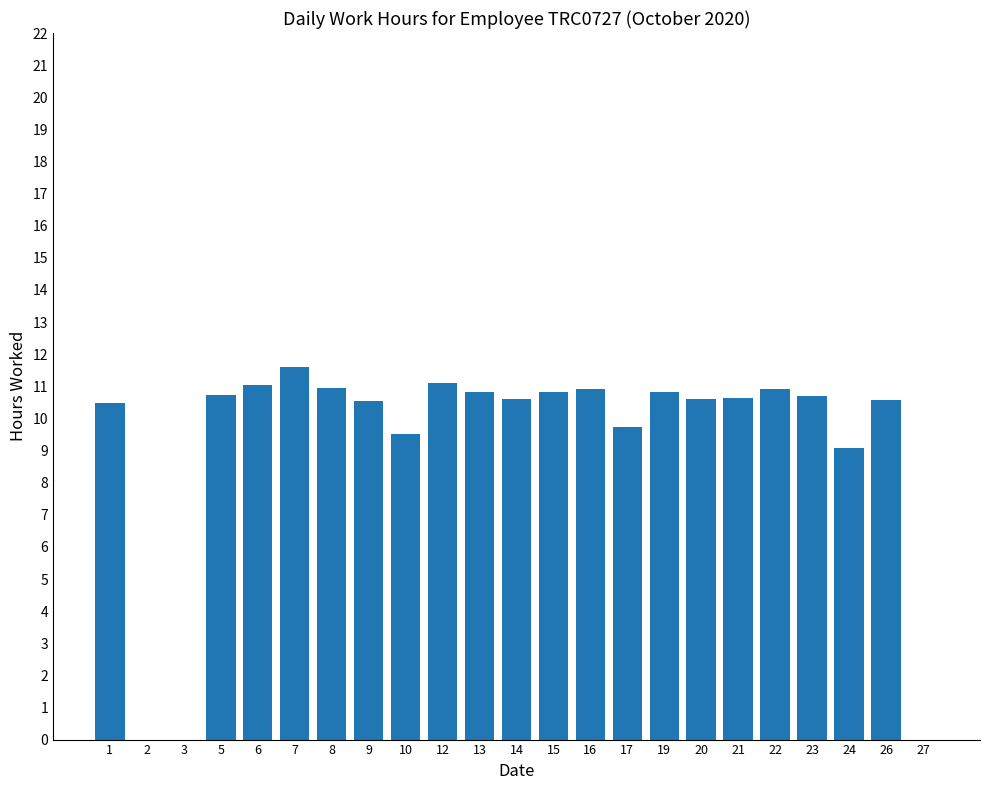

True or false: the data shows 7.3 at 14.

False